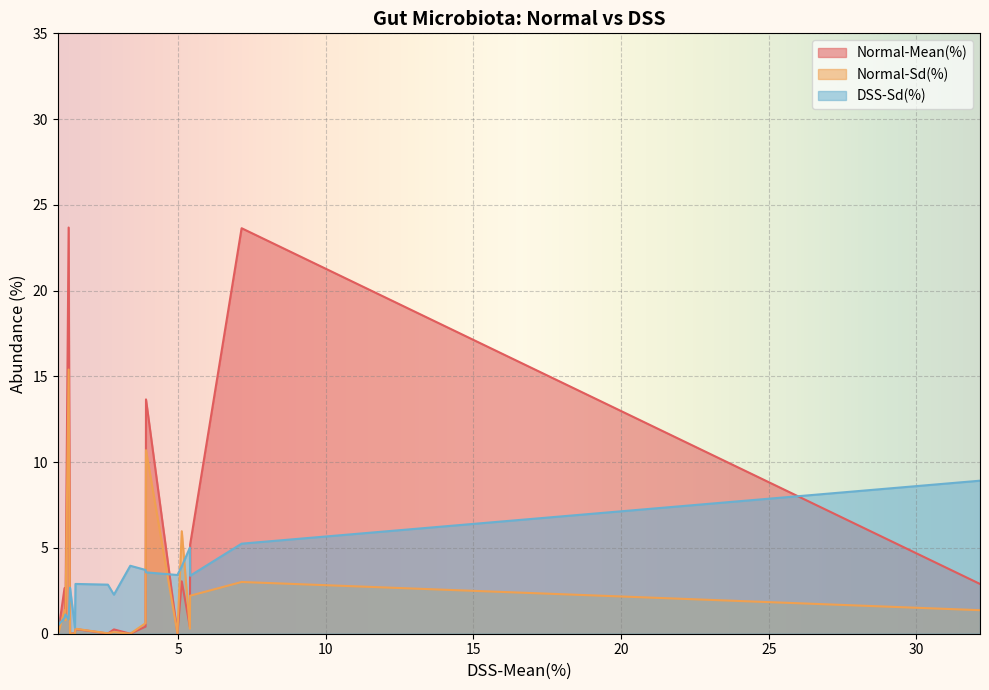

Read the DSS-Sd(%) value at g__norank_f__Lachnospiraceae.

0.9